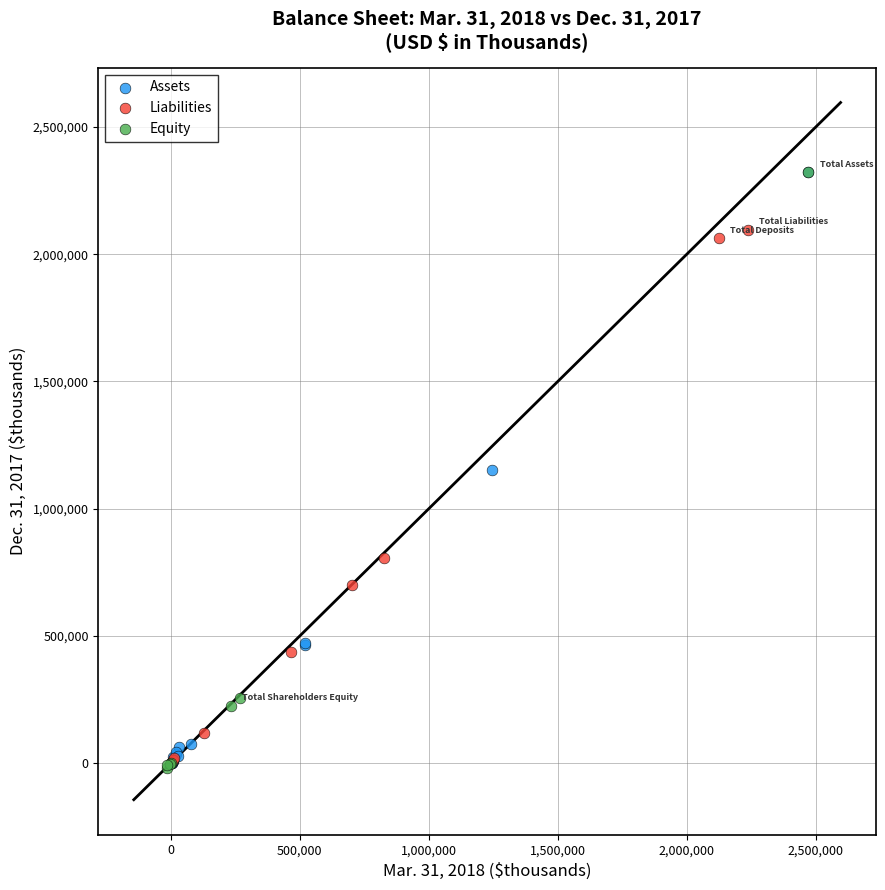

What are all the series names shown in the legend?

Assets, Liabilities, Equity